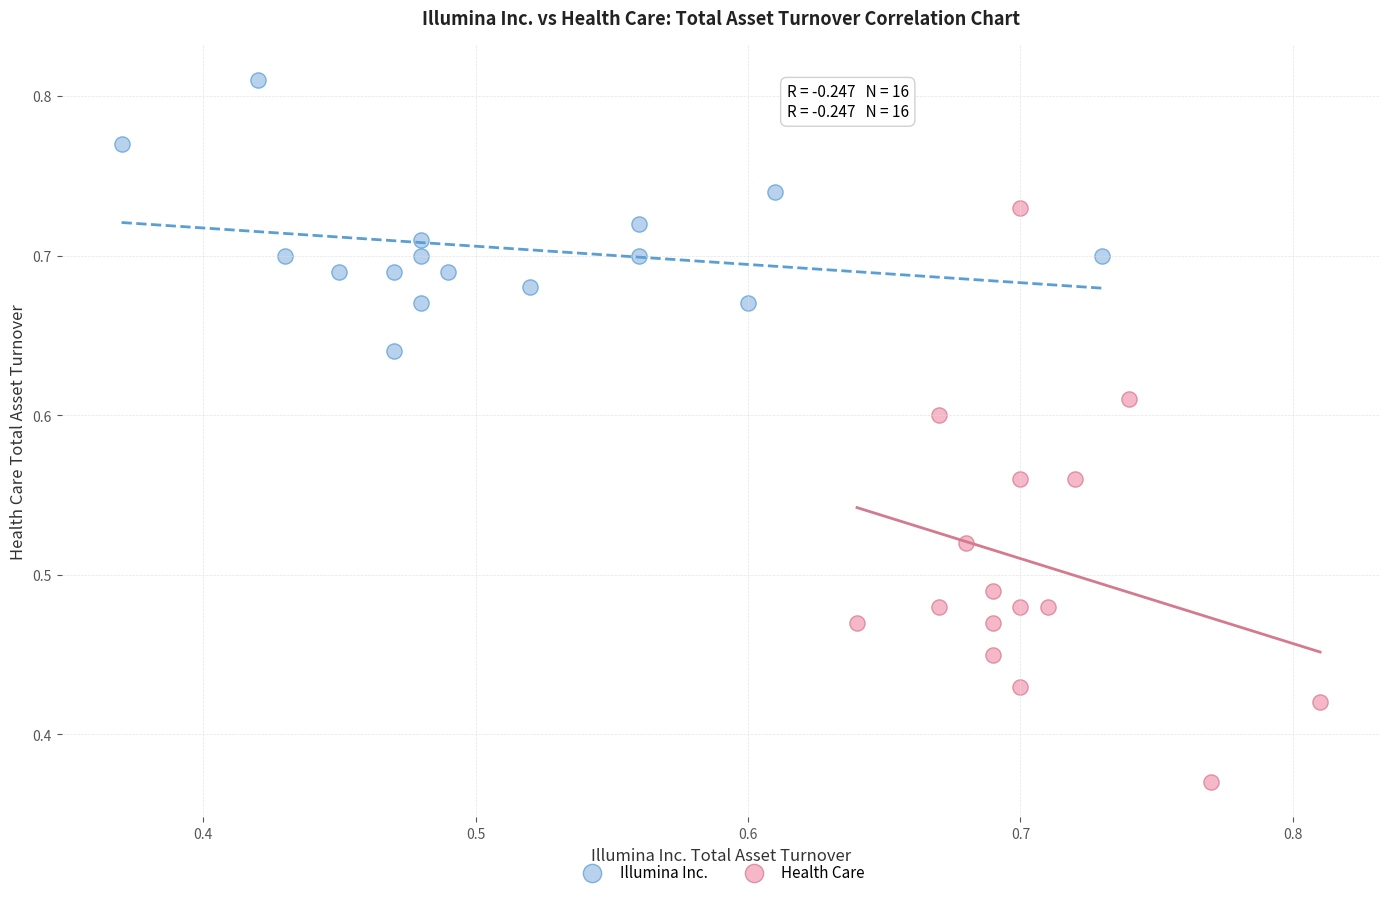

What are all the series names shown in the legend?

Illumina Inc., Health Care